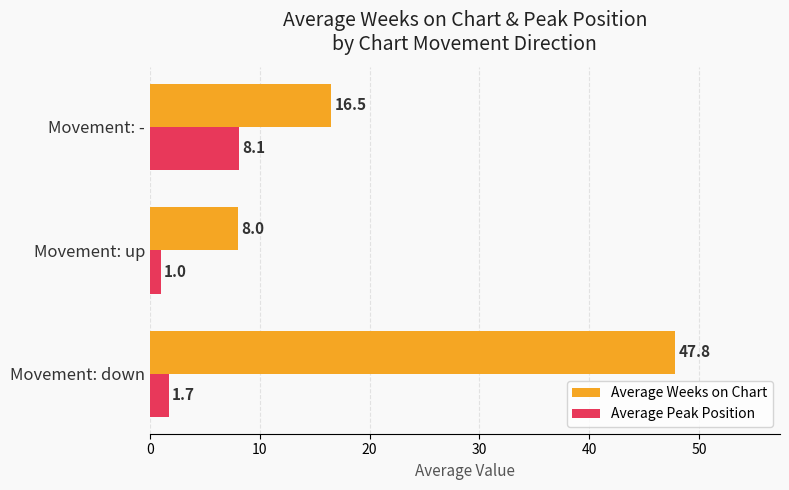

List the labels in order of Average Weeks on Chart value, smallest first.

Movement: up, Movement: -, Movement: down